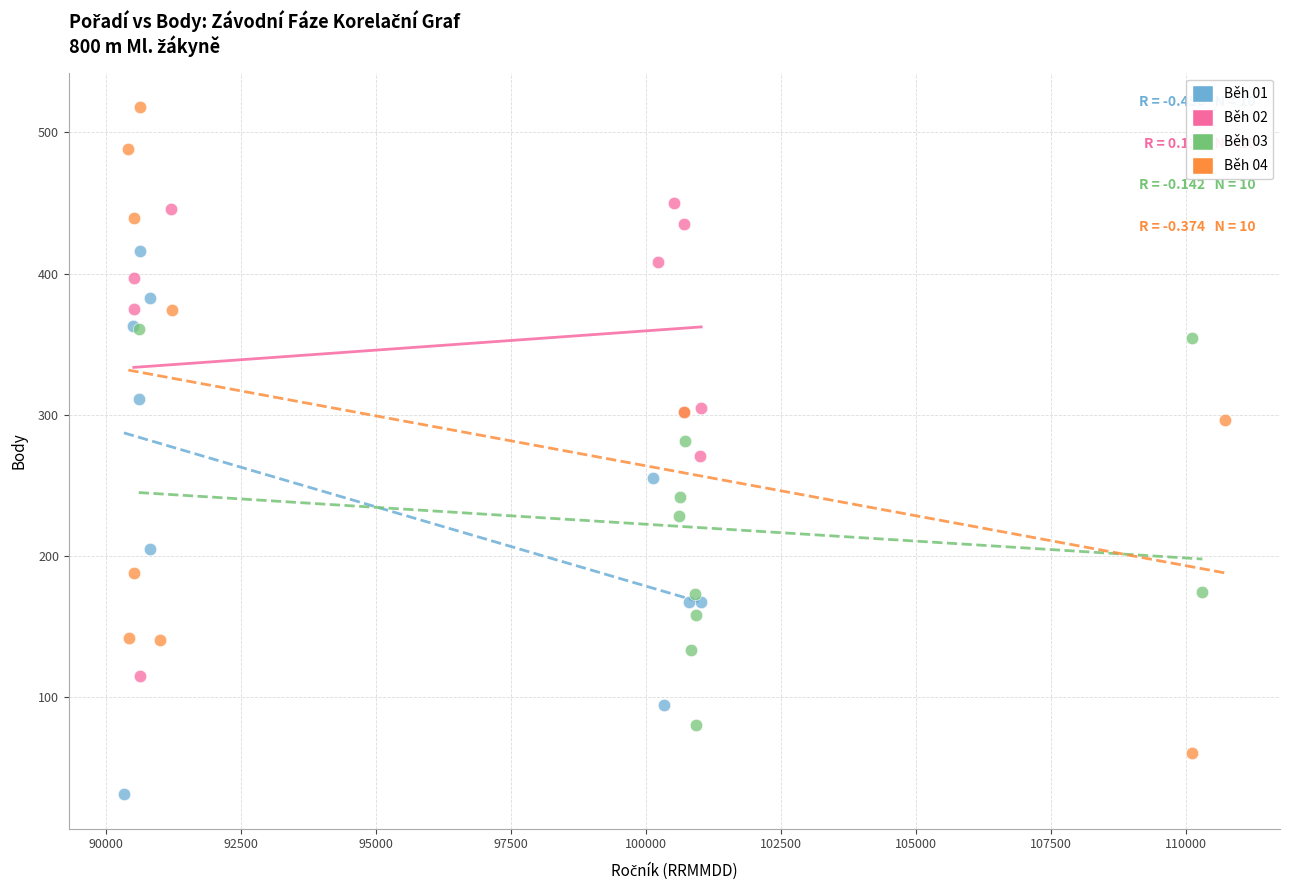

Which series reaches the maximum Y coordinate?

Běh 04